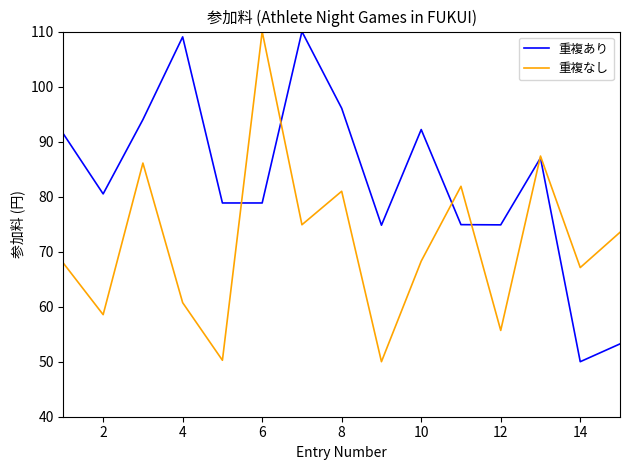

True or false: 重複あり has more than 1 interior local peaks.

True